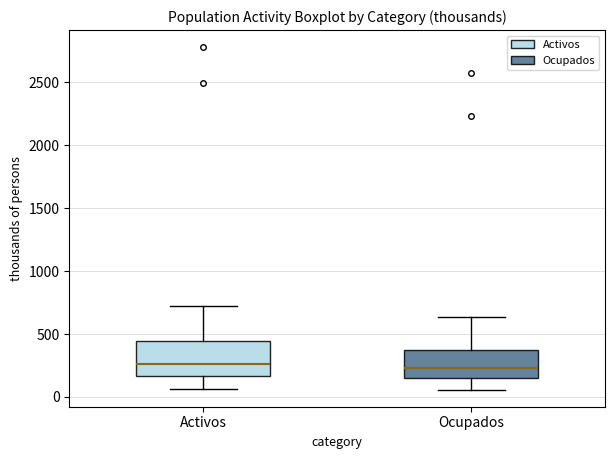

Comparing the boxes themselves (not the whiskers), which one is the tallest?

Activos